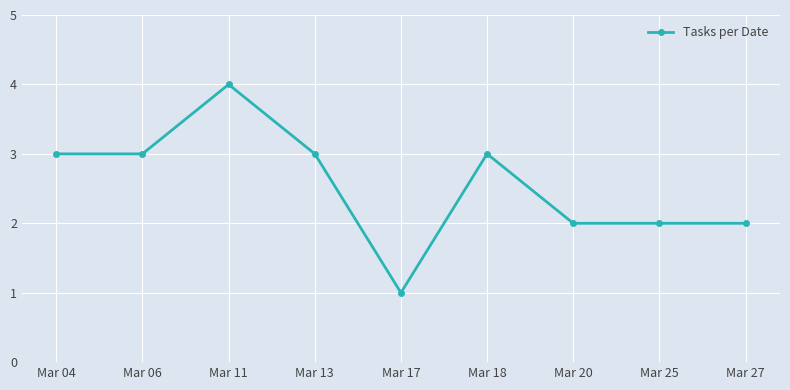

Does the chart display data point markers on the line(s)?

Yes